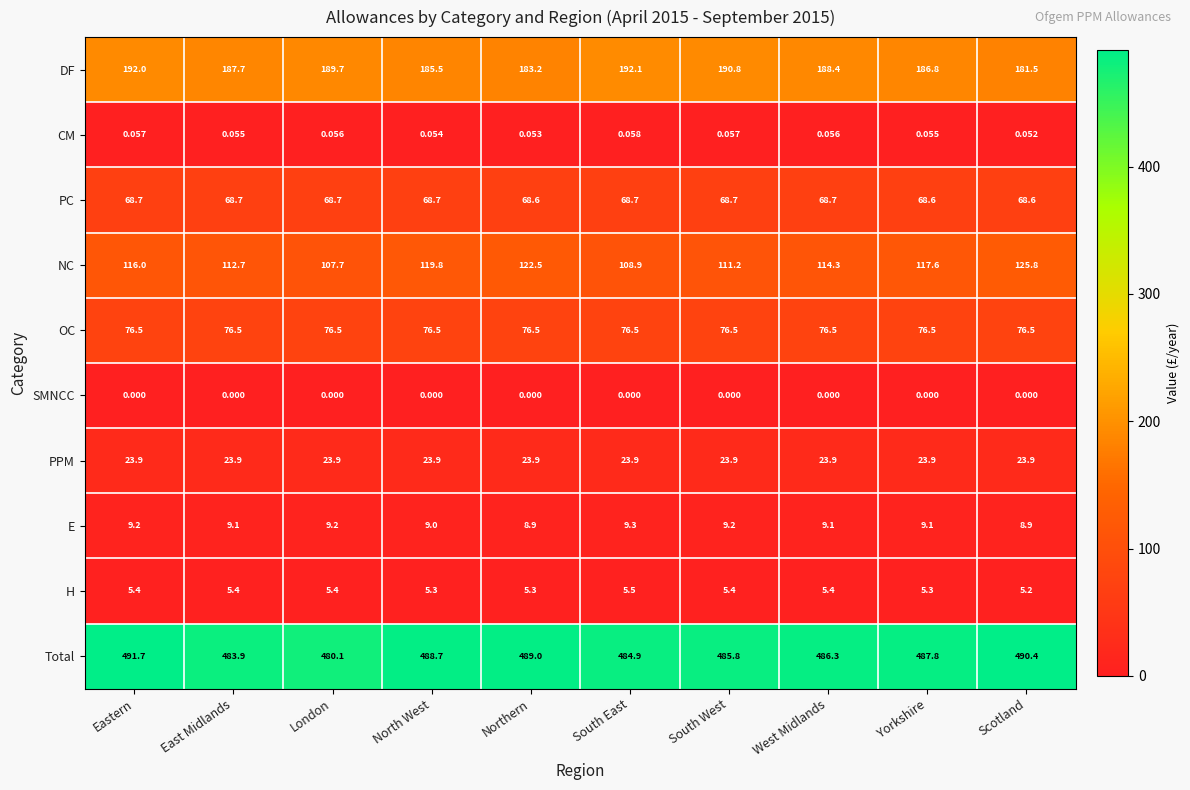

At which label is NC closest to 116?

Eastern